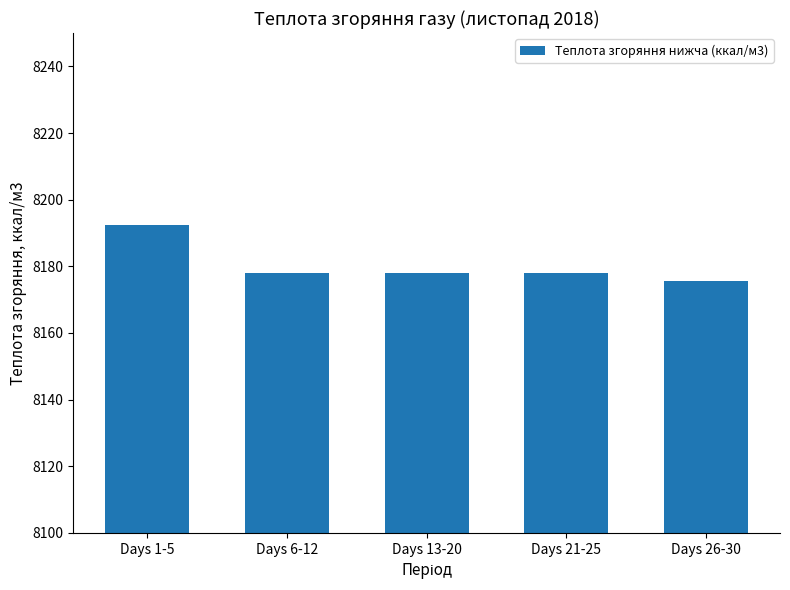

What is the difference between the values at Days 6-12 and Days 1-5?

14.3